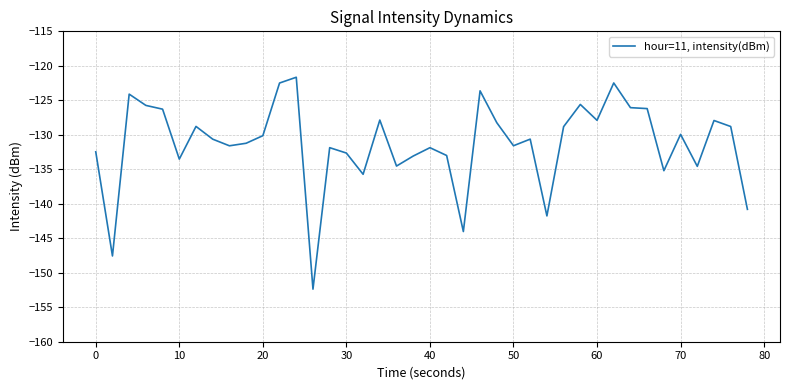

What is the minimum value shown in the chart?

-152.4